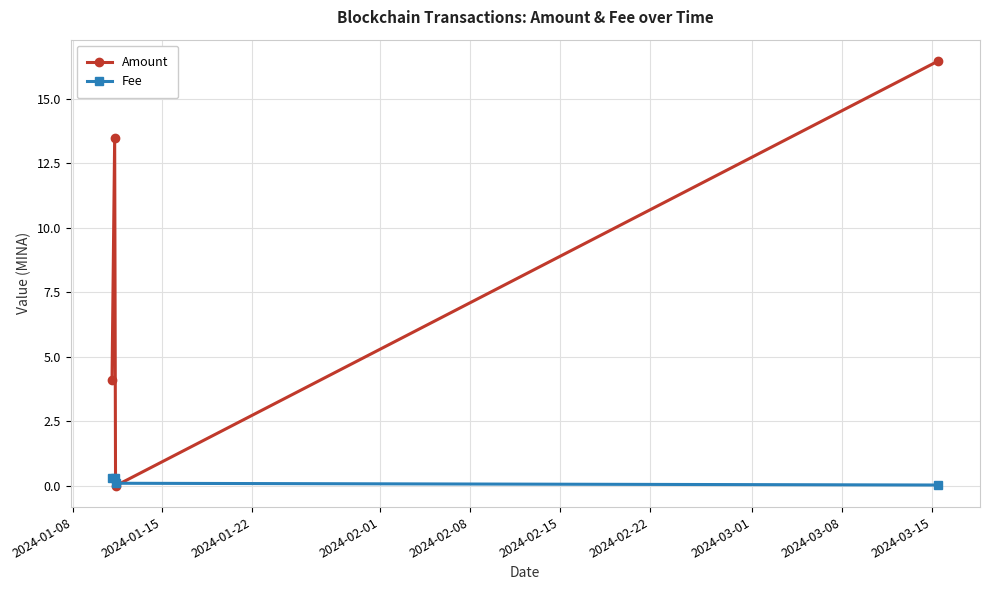

Which series has the widest spread of values?

Amount